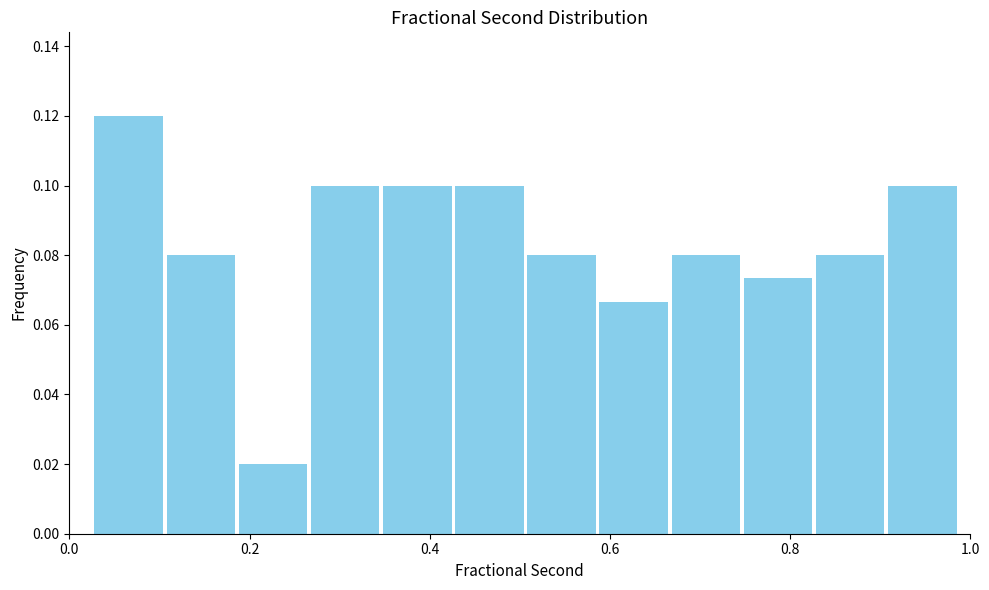

Reading left to right, transcribe this chart: for each bar, give the range it covers on the x-axis and its height. Neither the bar edges nor the heights are printed on the chart, so give them approximately, as read against the axes.

0.02 to 0.10: 0.120
0.10 to 0.18: 0.080
0.18 to 0.26: 0.020
0.26 to 0.34: 0.100
0.34 to 0.42: 0.100
0.42 to 0.50: 0.100
0.50 to 0.58: 0.080
0.58 to 0.66: 0.066
0.66 to 0.74: 0.080
0.74 to 0.82: 0.074
0.82 to 0.90: 0.080
0.90 to 0.98: 0.100